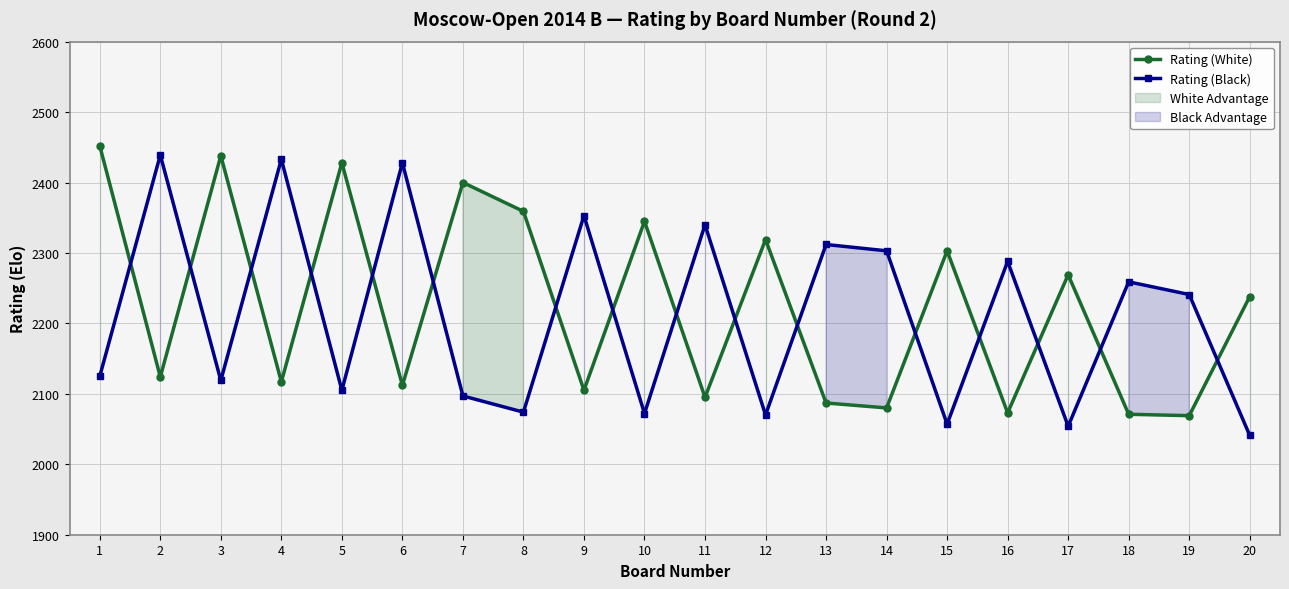

Reading right to left, extract all data points from this chart.

Rating (White): 20=2238	19=2069	18=2071	17=2269	16=2073	15=2303	14=2080	13=2087	12=2319	11=2095	10=2345	9=2105	8=2359	7=2400	6=2112	5=2428	4=2117	3=2438	2=2124	1=2452
Rating (Black): 20=2041	19=2241	18=2259	17=2054	16=2288	15=2057	14=2303	13=2312	12=2070	11=2340	10=2072	9=2353	8=2074	7=2097	6=2428	5=2105	4=2433	3=2119	2=2439	1=2125